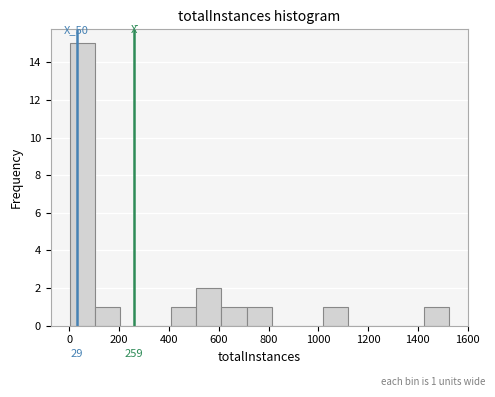

Which range on the x-axis has the tallest bar?

0 to 100